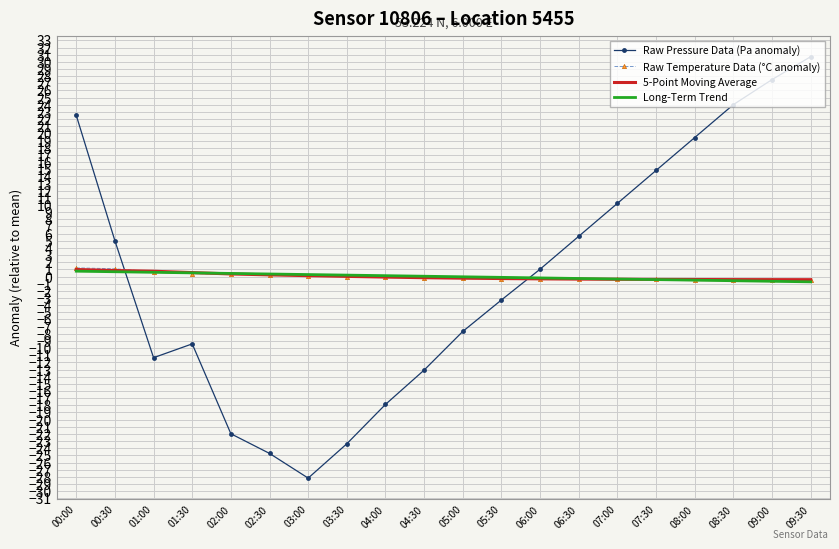

True or false: 5-Point Moving Average and Raw Pressure Data (Pa anomaly) cross at least once.

True